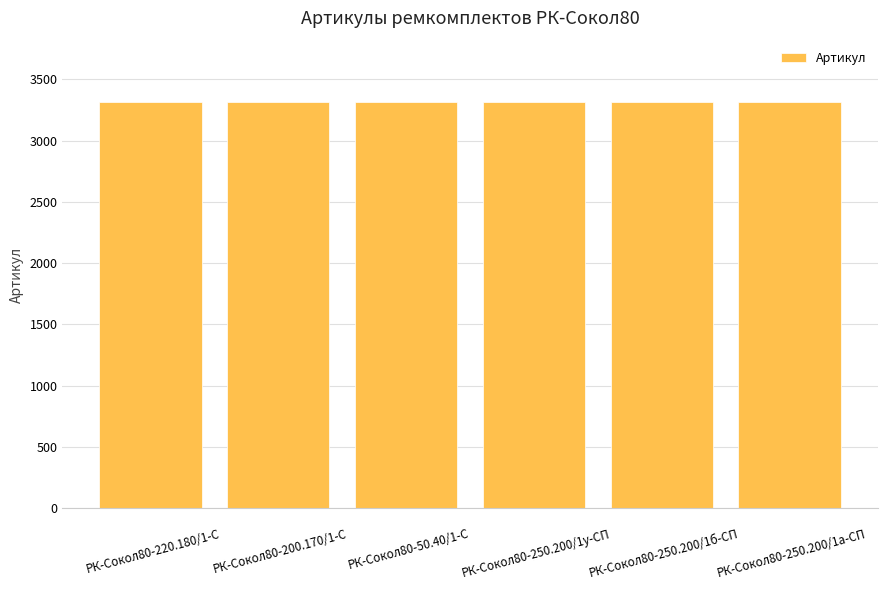

Read the value at 
РК-Сокол80-200.170/1-С.

3316